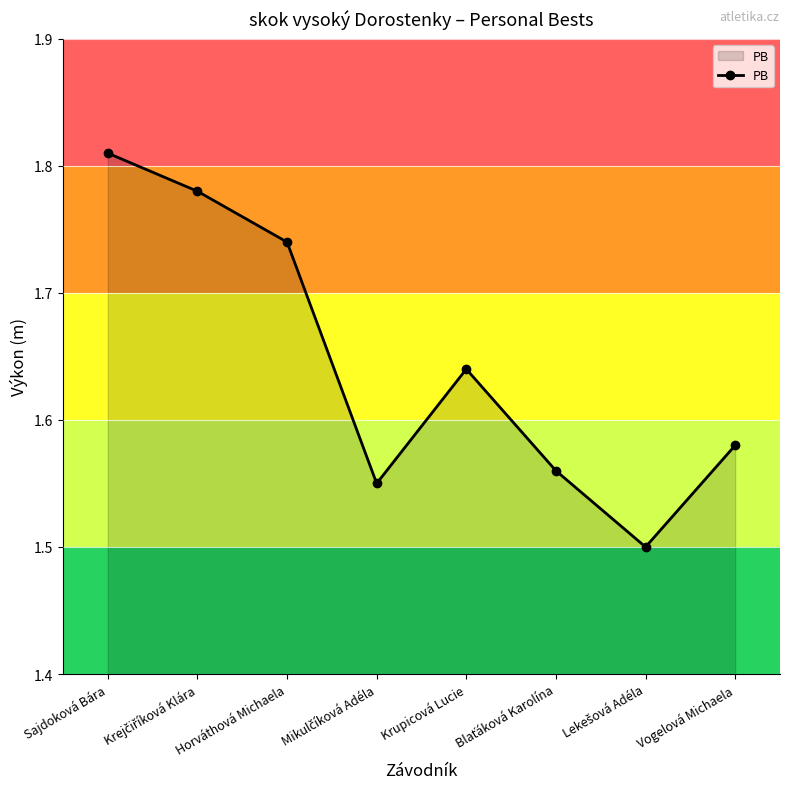

What is the smallest value displayed?

1.5